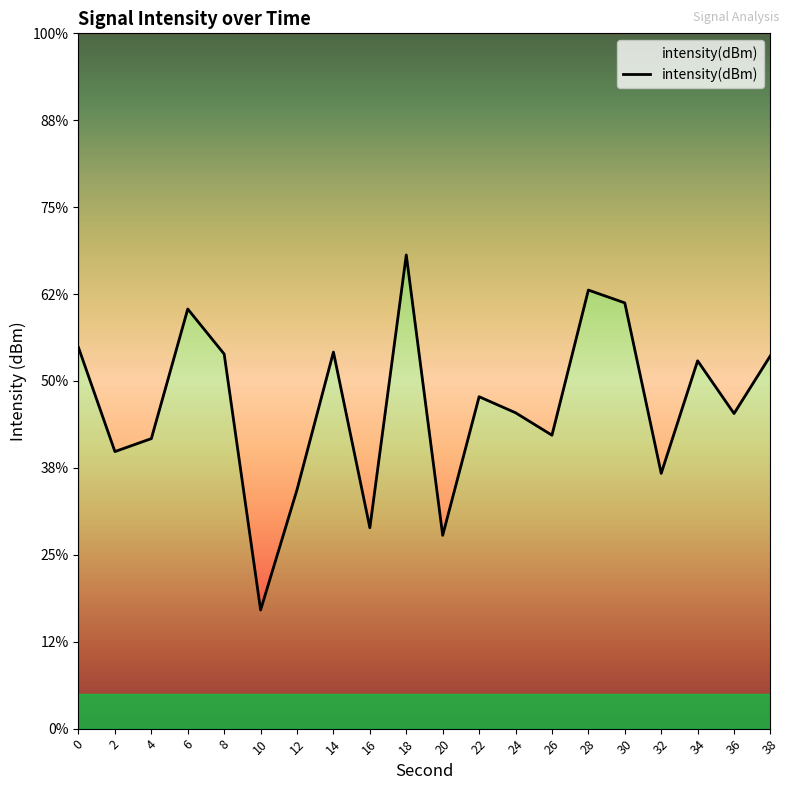

Where is the data nearest to the value -132?

36